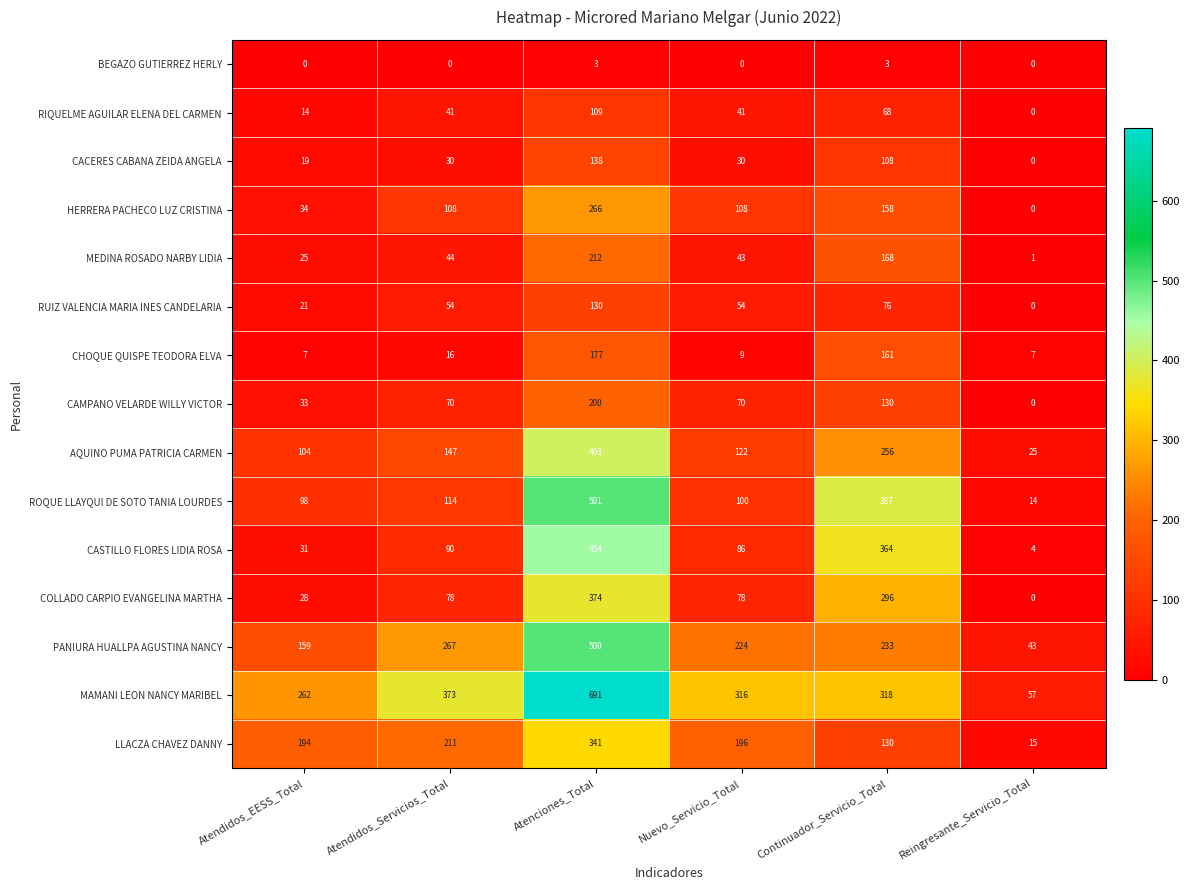

At which category is the sum across all series the highest?

Atenciones_Total